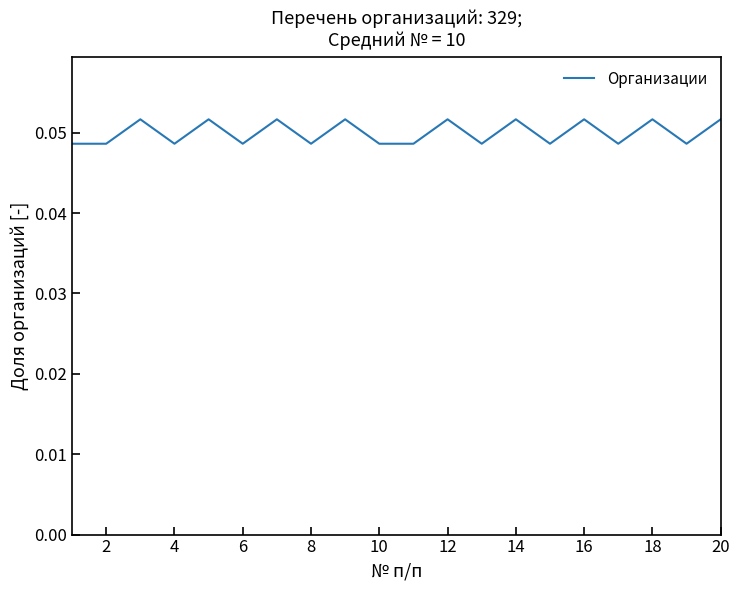

How many lines are shown in the chart?

1